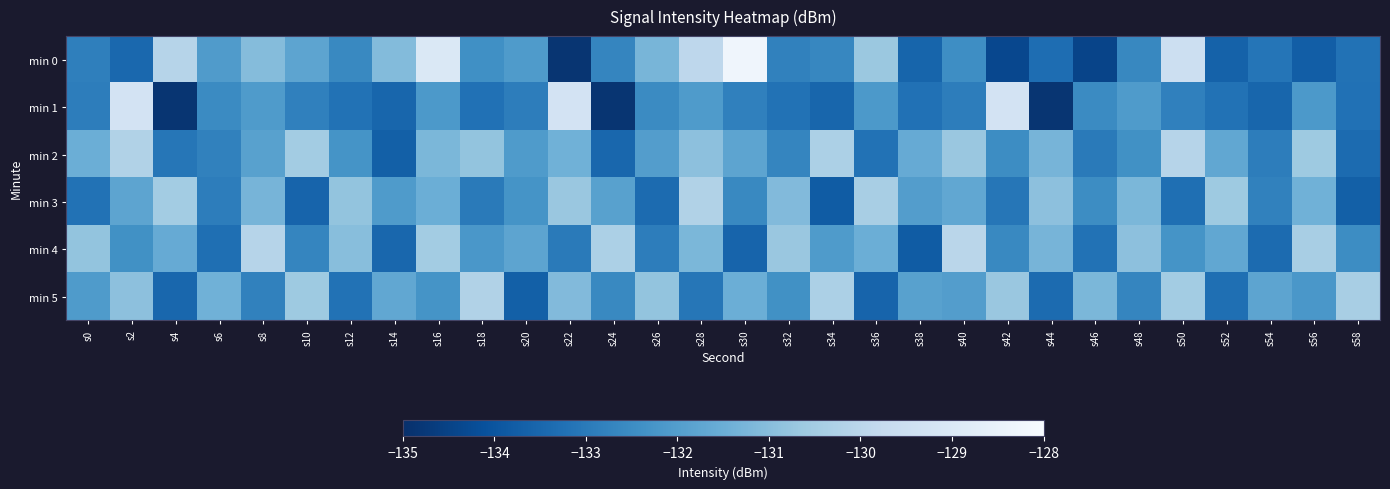

Reading right to left, transcribe all the data shown in this chart.

min 0: s58=-133.2	s56=-133.8	s54=-133.1	s52=-133.7	s50=-129.5	s48=-132.6	s46=-134.5	s44=-133.4	s42=-134.4	s40=-132.5	s38=-133.6	s36=-130.7	s34=-132.7	s32=-132.8	s30=-128.3	s28=-129.9	s26=-131.3	s24=-132.7	s22=-134.9	s20=-132.1	s18=-132.4	s16=-129.0	s14=-131.1	s12=-132.6	s10=-131.8	s8=-131.0	s6=-132.1	s4=-130.1	s2=-133.5	s0=-132.9
min 1: s58=-133.2	s56=-132.1	s54=-133.5	s52=-133.2	s50=-132.8	s48=-132.1	s46=-132.5	s44=-134.9	s42=-129.3	s40=-132.9	s38=-133.2	s36=-132.1	s34=-133.5	s32=-133.2	s30=-132.8	s28=-132.1	s26=-132.5	s24=-134.9	s22=-129.3	s20=-132.9	s18=-133.2	s16=-132.1	s14=-133.5	s12=-133.2	s10=-132.8	s8=-132.1	s6=-132.5	s4=-134.9	s2=-129.3	s0=-132.9
min 2: s58=-133.4	s56=-130.6	s54=-132.9	s52=-131.7	s50=-130.1	s48=-132.4	s46=-133.0	s44=-131.3	s42=-132.5	s40=-130.7	s38=-131.6	s36=-133.2	s34=-130.3	s32=-132.7	s30=-131.8	s28=-130.9	s26=-132.0	s24=-133.5	s22=-131.4	s20=-132.1	s18=-130.8	s16=-131.2	s14=-133.7	s12=-132.3	s10=-130.5	s8=-131.9	s6=-132.8	s4=-133.1	s2=-130.2	s0=-131.5
min 3: s58=-133.7	s56=-131.4	s54=-132.8	s52=-130.6	s50=-133.3	s48=-131.2	s46=-132.5	s44=-130.9	s42=-133.1	s40=-131.7	s38=-132.0	s36=-130.4	s34=-133.8	s32=-131.1	s30=-132.6	s28=-130.2	s26=-133.4	s24=-131.9	s22=-130.7	s20=-132.3	s18=-133.0	s16=-131.5	s14=-132.1	s12=-130.8	s10=-133.6	s8=-131.3	s6=-132.9	s4=-130.5	s2=-131.8	s0=-133.2
min 4: s58=-132.5	s56=-130.4	s54=-133.4	s52=-131.7	s50=-132.3	s48=-130.9	s46=-133.2	s44=-131.3	s42=-132.6	s40=-130.0	s38=-133.8	s36=-131.5	s34=-132.1	s32=-130.7	s30=-133.6	s28=-131.2	s26=-132.9	s24=-130.3	s22=-133.0	s20=-131.8	s18=-132.2	s16=-130.5	s14=-133.5	s12=-131.0	s10=-132.7	s8=-130.1	s6=-133.3	s4=-131.6	s2=-132.4	s0=-130.8
min 5: s58=-130.4	s56=-132.2	s54=-131.8	s52=-133.3	s50=-130.5	s48=-132.7	s46=-131.2	s44=-133.4	s42=-130.7	s40=-132.0	s38=-131.9	s36=-133.6	s34=-130.3	s32=-132.4	s30=-131.5	s28=-133.1	s26=-130.8	s24=-132.6	s22=-131.1	s20=-133.7	s18=-130.2	s16=-132.3	s14=-131.7	s12=-133.2	s10=-130.6	s8=-132.8	s6=-131.4	s4=-133.5	s2=-130.9	s0=-132.1